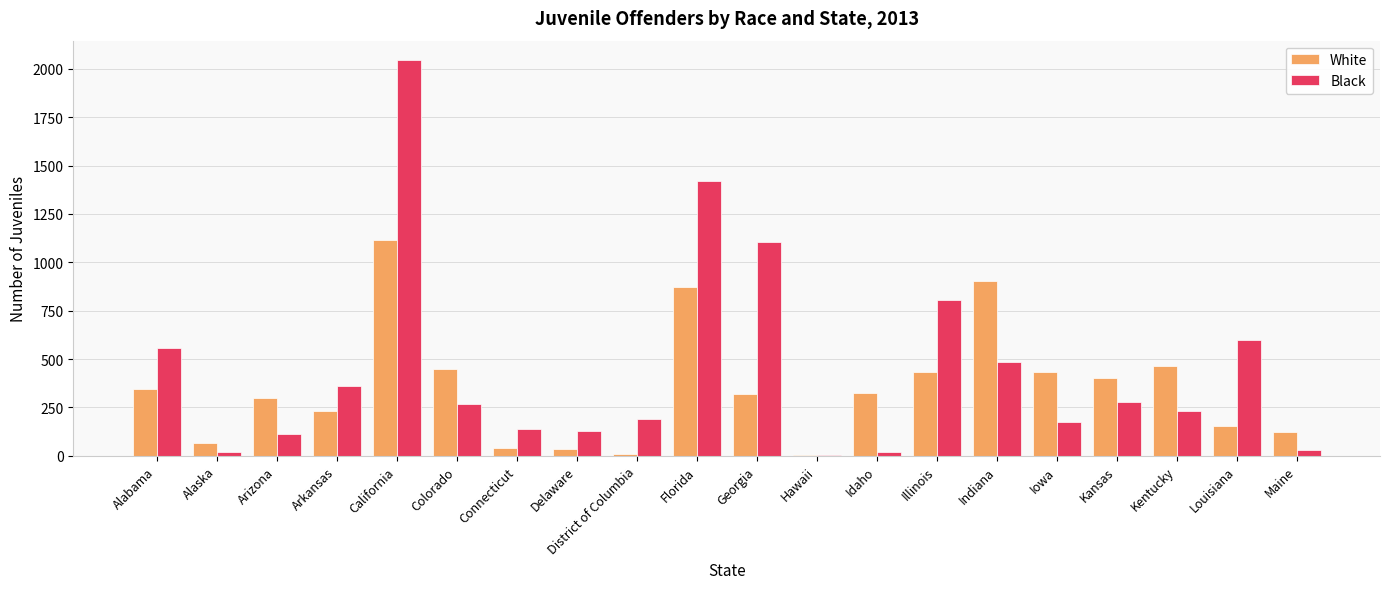

Is the value of White at Idaho greater than the value of Black at Connecticut?

Yes